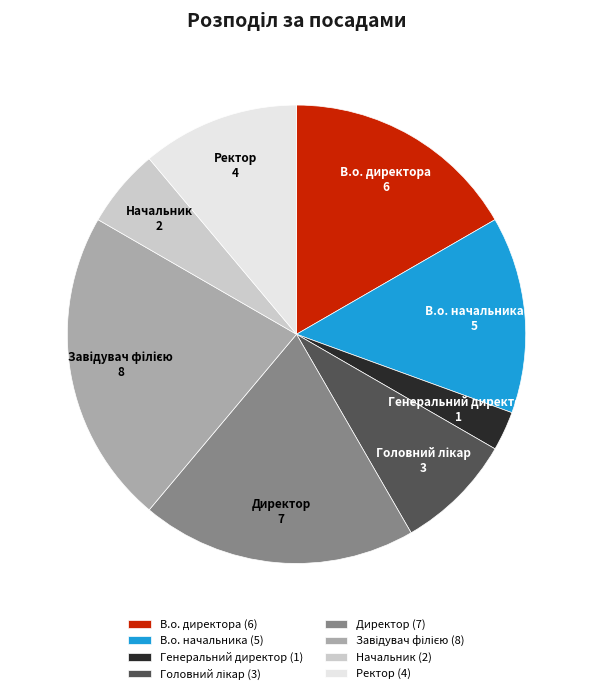

Do Директор and Генеральний директор together represent more than half of the pie?

No